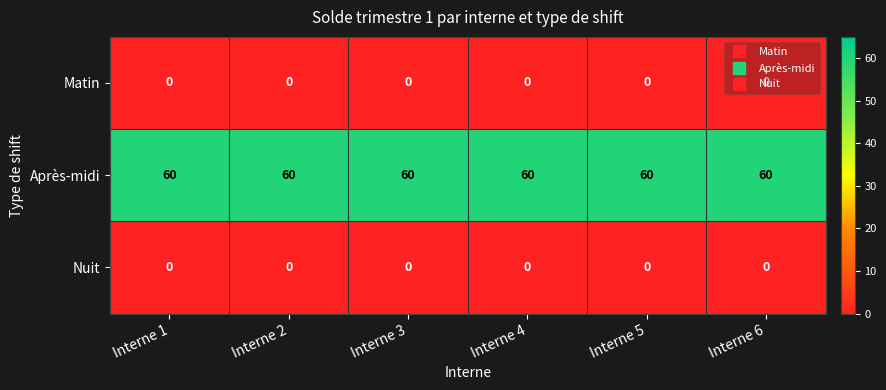

Is the value of Nuit at Interne 1 greater than the value of Après-midi at Interne 2?

No